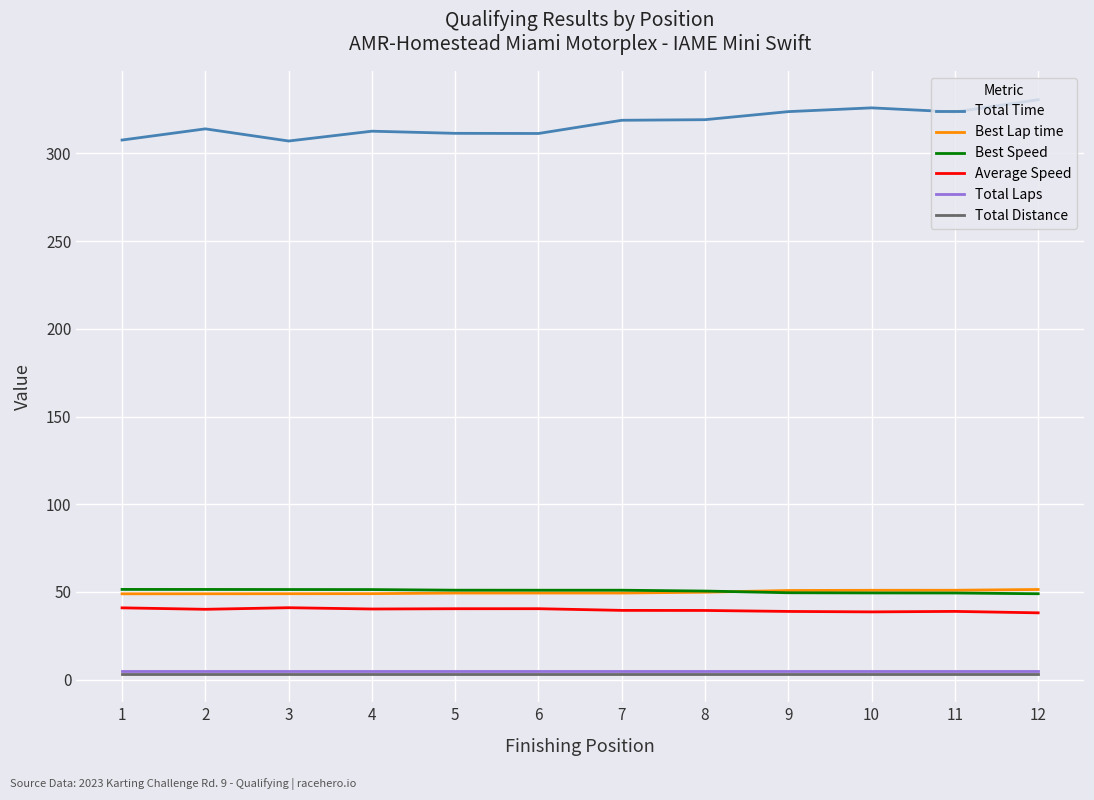

True or false: Best Lap time and Average Speed intersect in this chart.

False